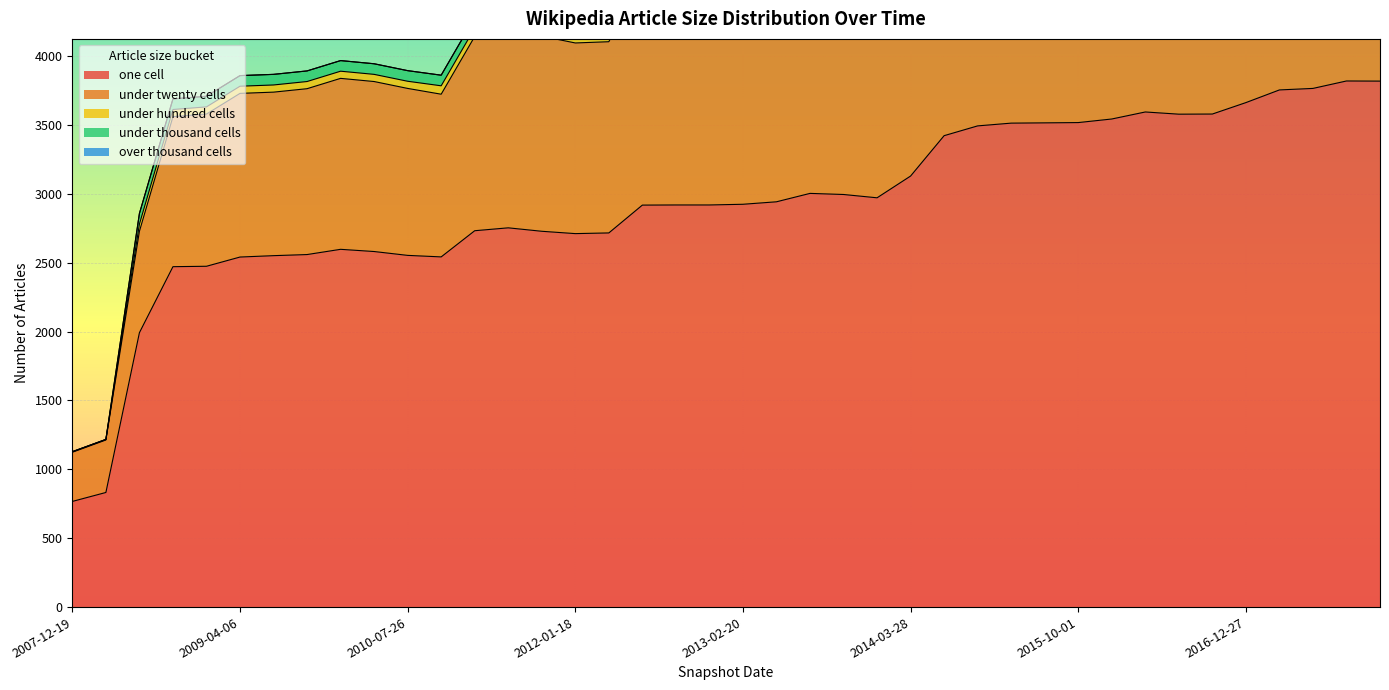

How many times do under_hundred_cells and under_thousand_cells cross each other?

3